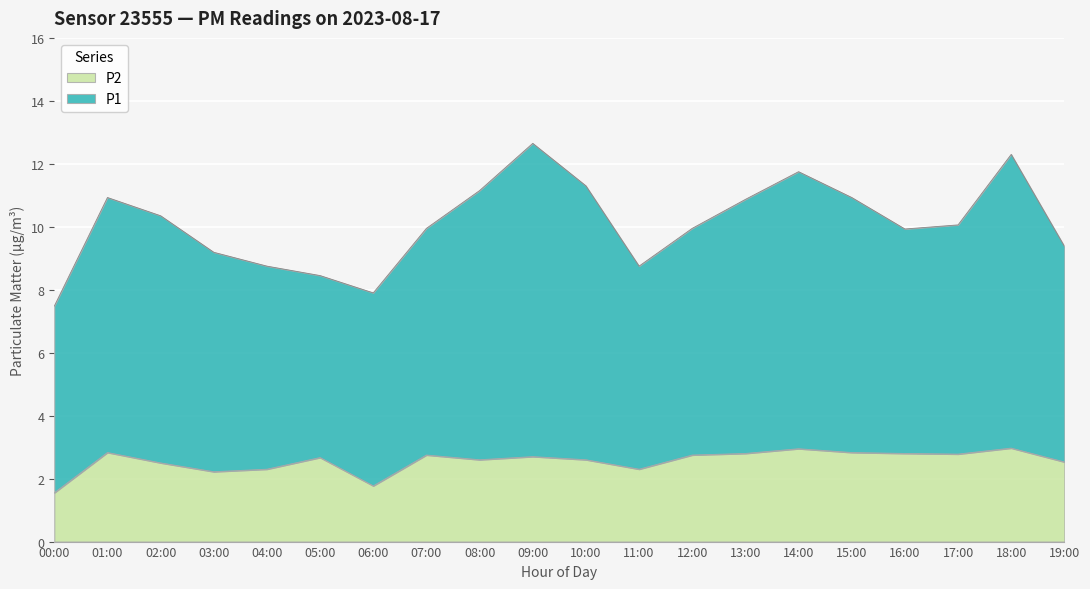

Reading right to left, extract all data points from this chart.

2.5	3.0	2.8	2.8	2.8	3.0	2.8	2.8	2.3	2.6	2.7	2.6	2.8	1.8	2.7	2.3	2.2	2.5	2.8	1.6